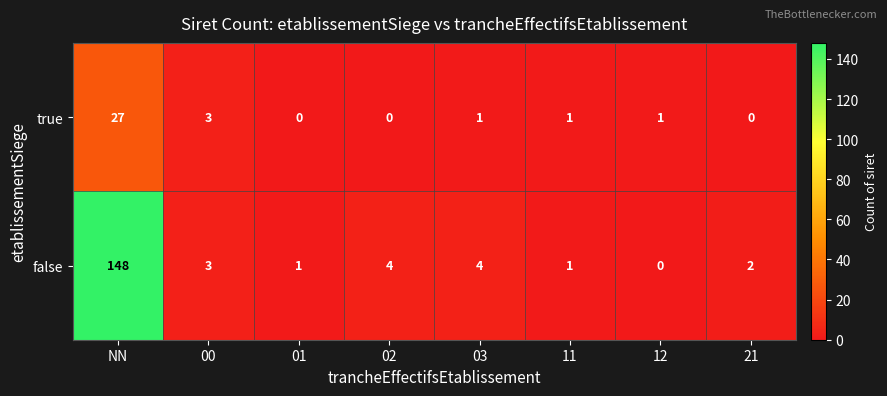

What is the sum of all false values?

163